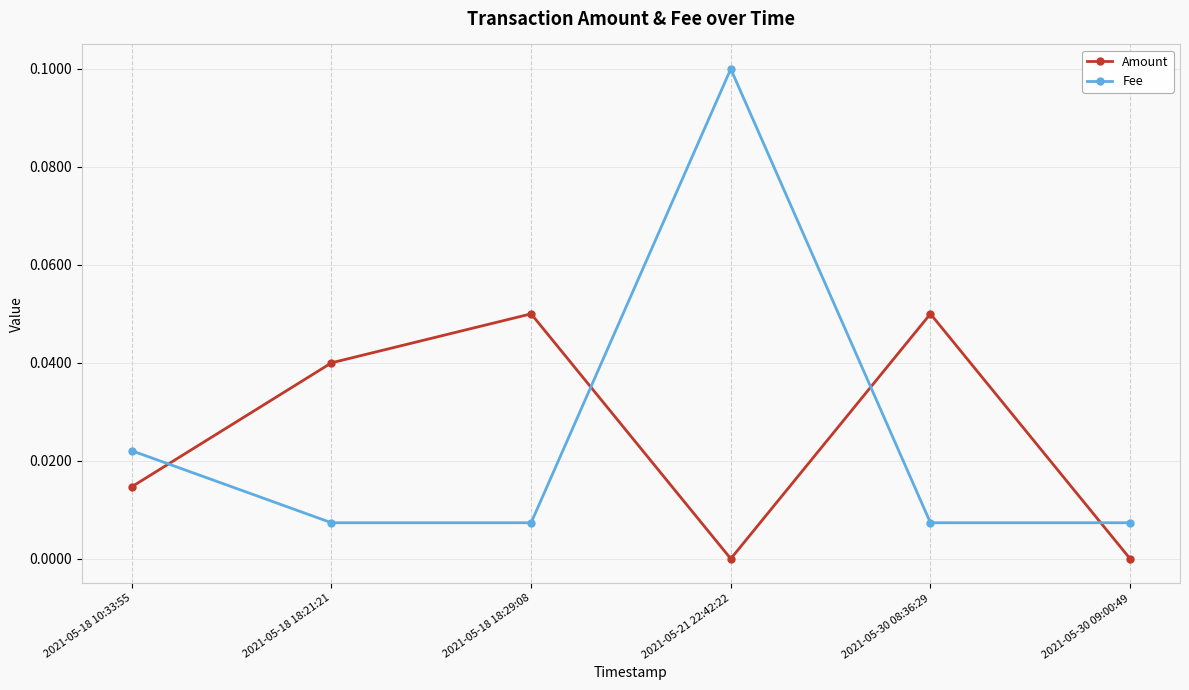

Which series has the largest range (max minus min)?

Fee